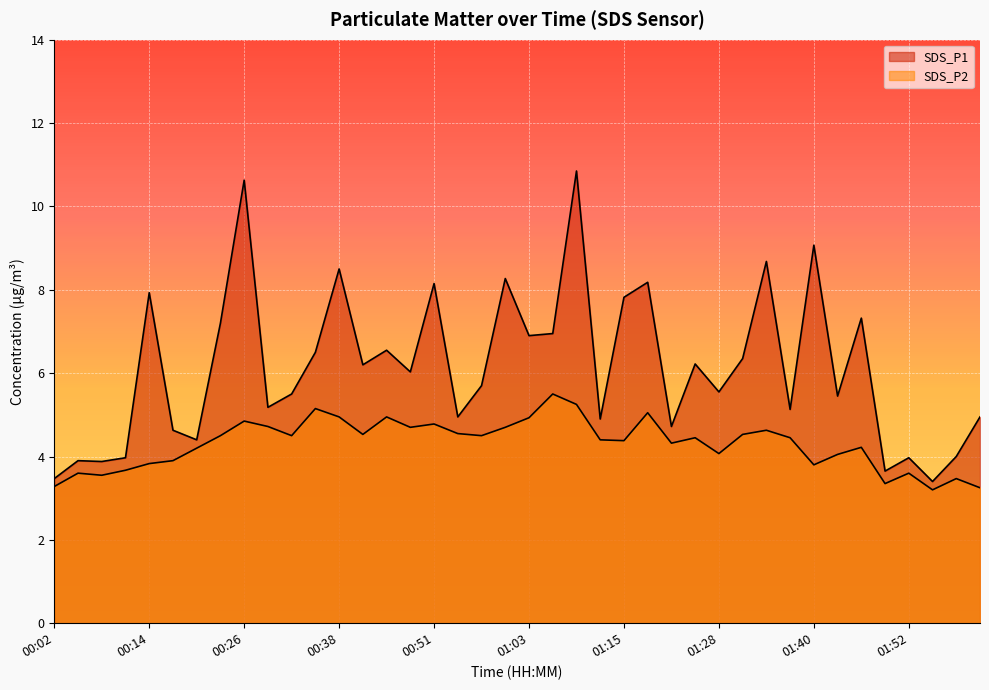

What is the difference between the maximum and minimum values in the SDS_P2 series?

2.3